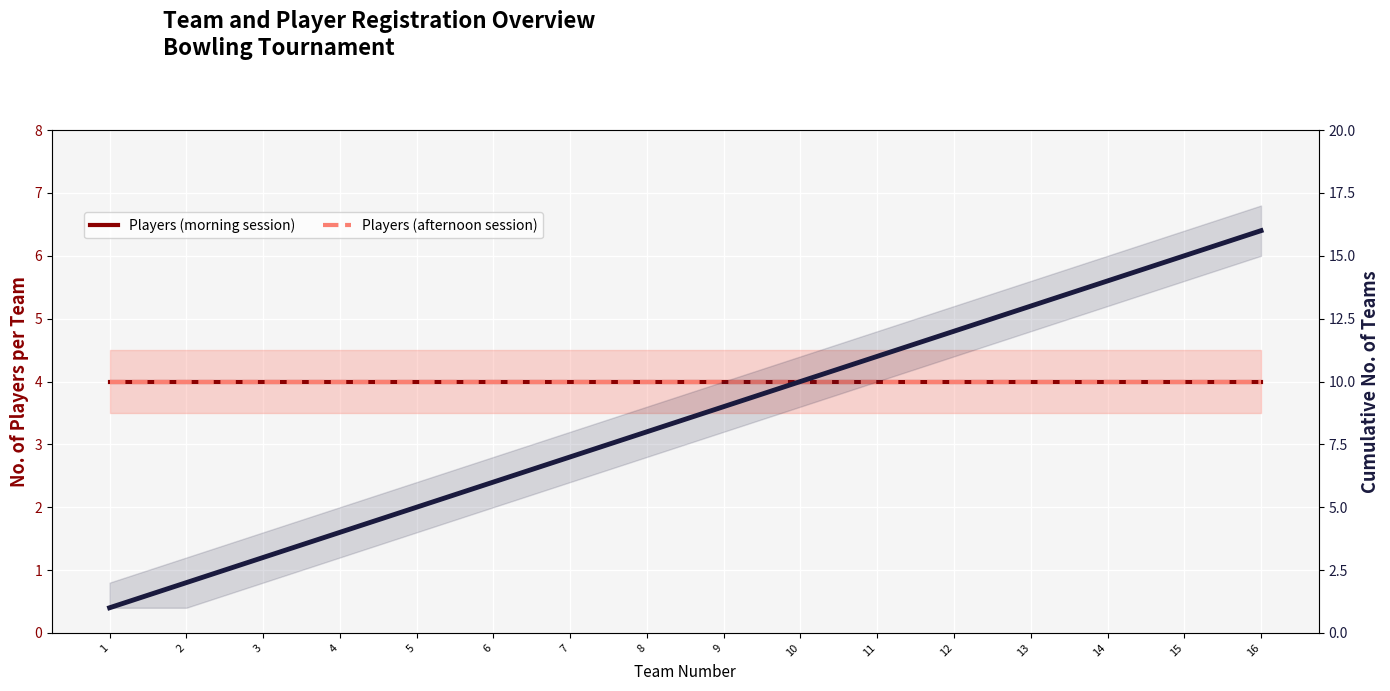

Is the value of Players (afternoon session) at 1 greater than the value of Players (morning session) at 8?

No